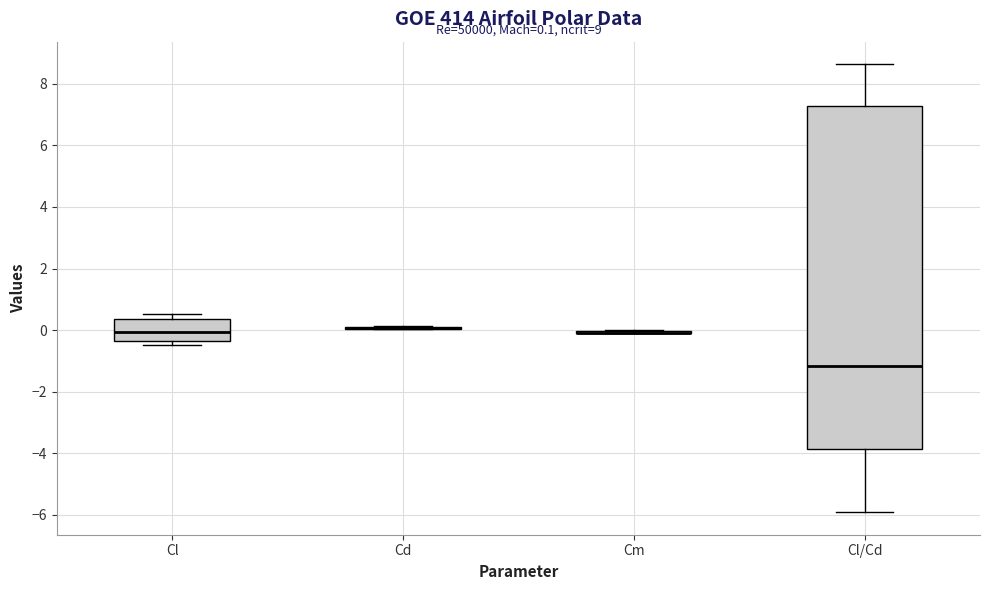

Comparing the boxes themselves (not the whiskers), which one is the tallest?

Cl/Cd